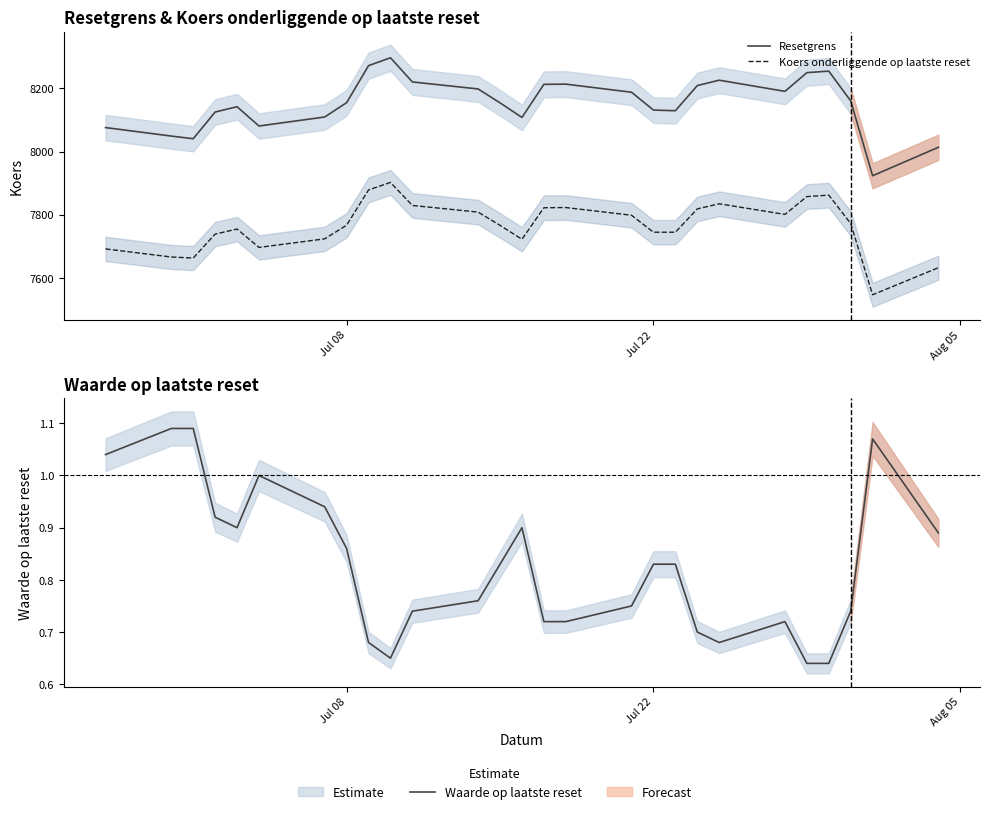

What are all the series names shown in the legend?

Resetgrens, Koers onderliggende op laatste reset, Waarde op laatste reset